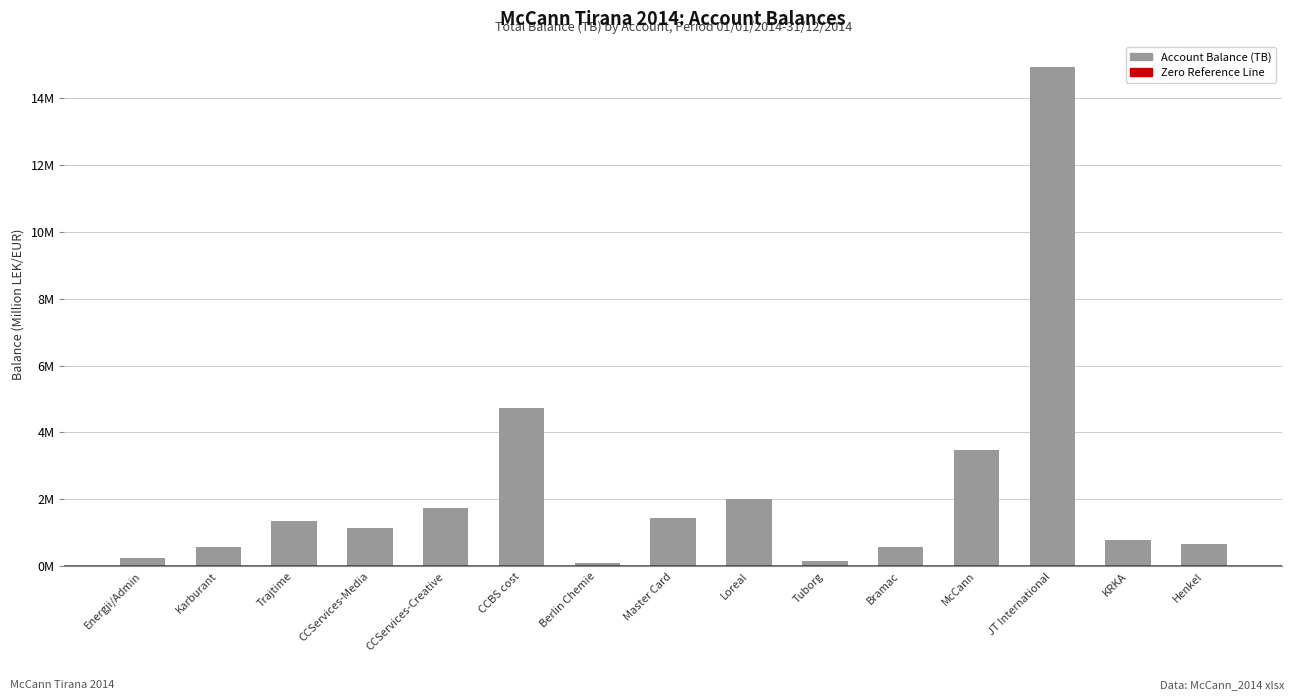

Reading left to right, list all the values displayed in this chart.

0.3	0.6	1.4	1.1	1.7	4.7	0.1	1.4	2.0	0.2	0.6	3.5	14.9	0.8	0.7